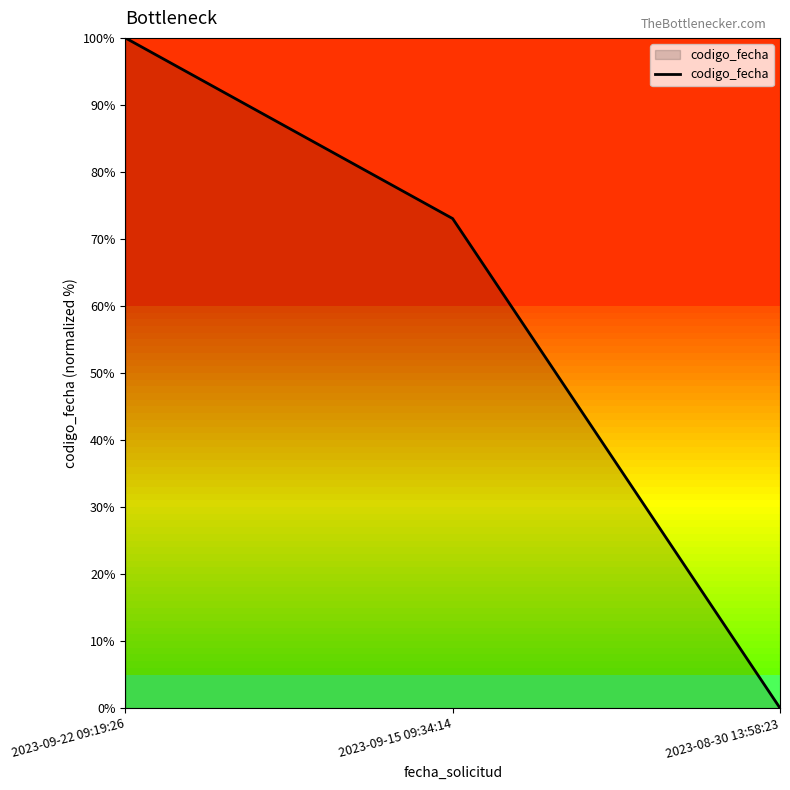

Rank the categories by value from lowest to highest.

2023-08-30 13:58:23, 2023-09-15 09:34:14, 2023-09-22 09:19:26